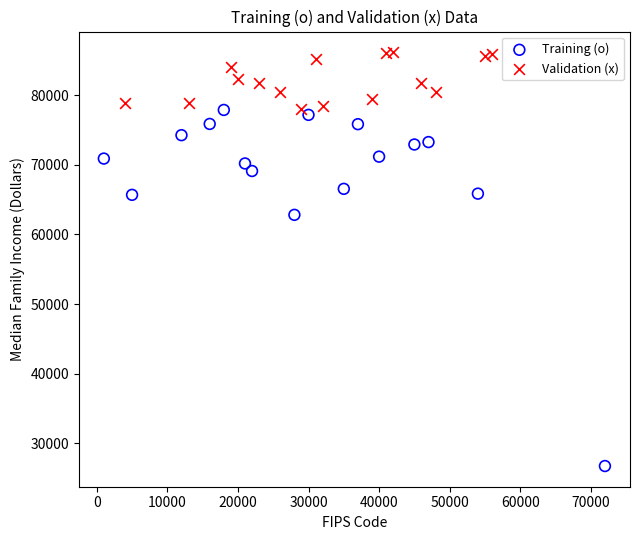

What are all the series names shown in the legend?

Training (o), Validation (x)